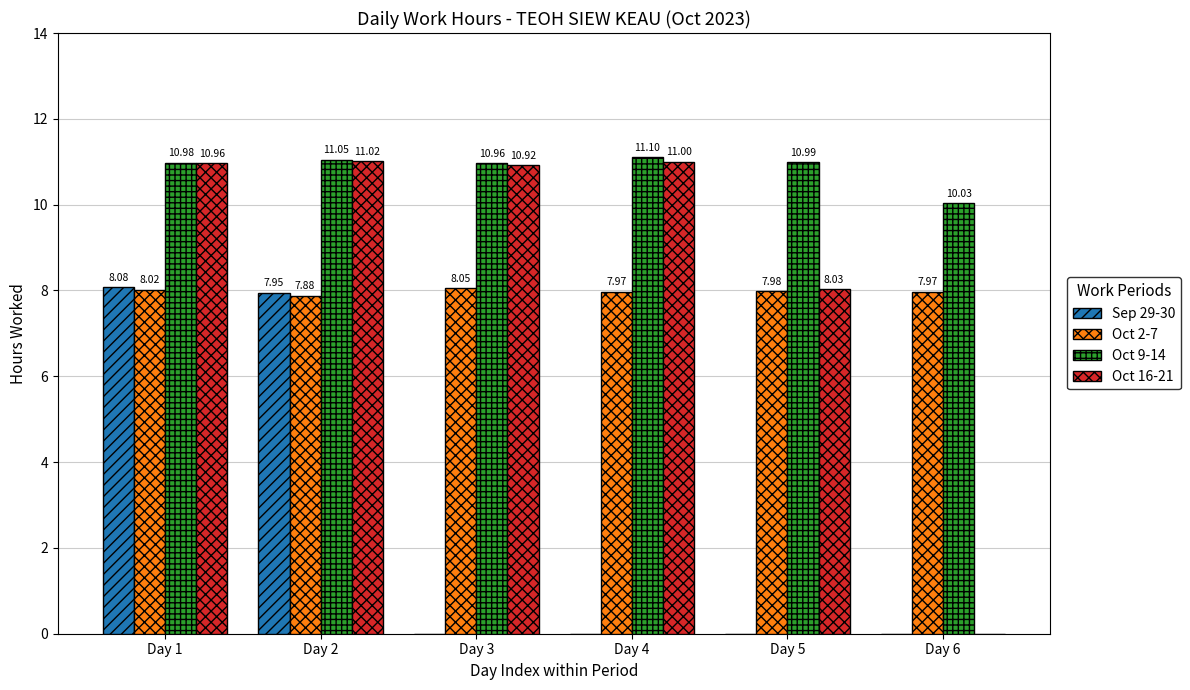

Which series has the largest range (max minus min)?

Oct 16-21